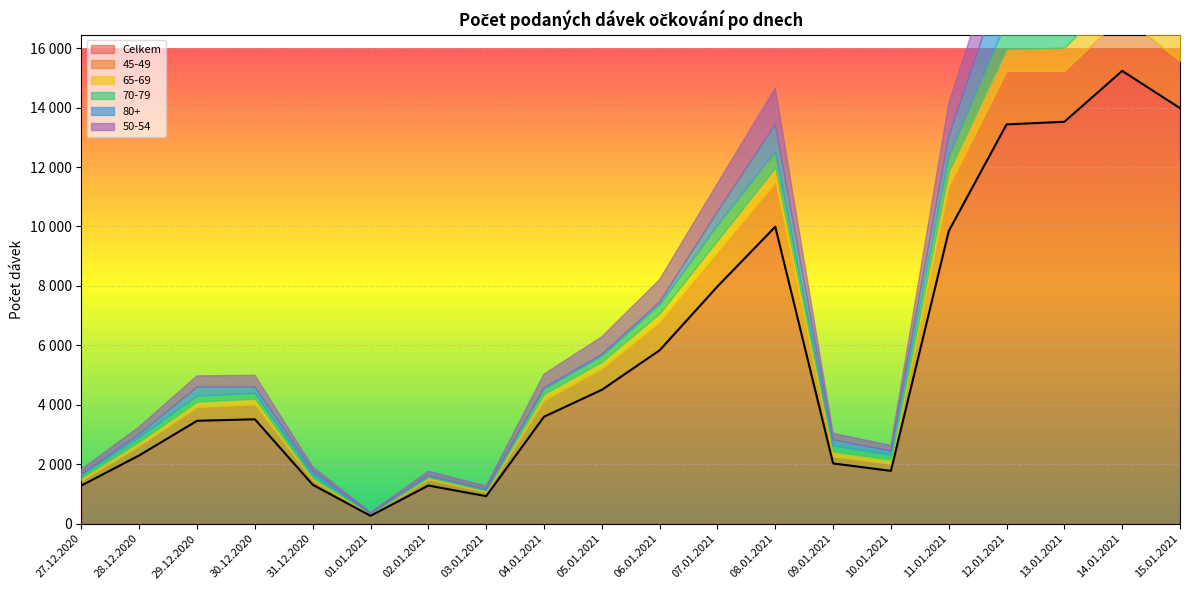

What is the label of the 2nd point from the left?

28.12.2020